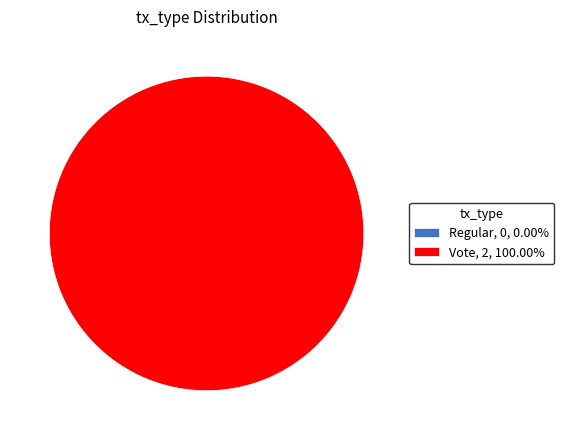

What percentage do Vote and Regular together represent?

100.0%